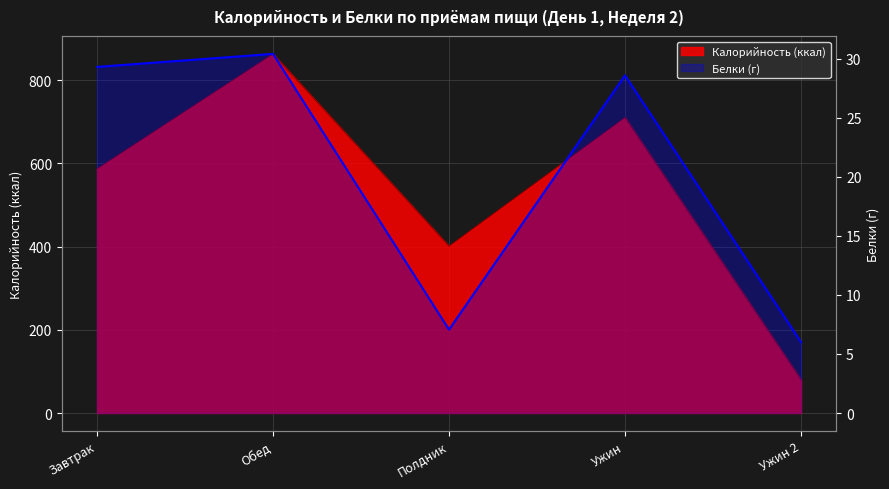

Between Завтрак and Полдник, which is larger?

Завтрак